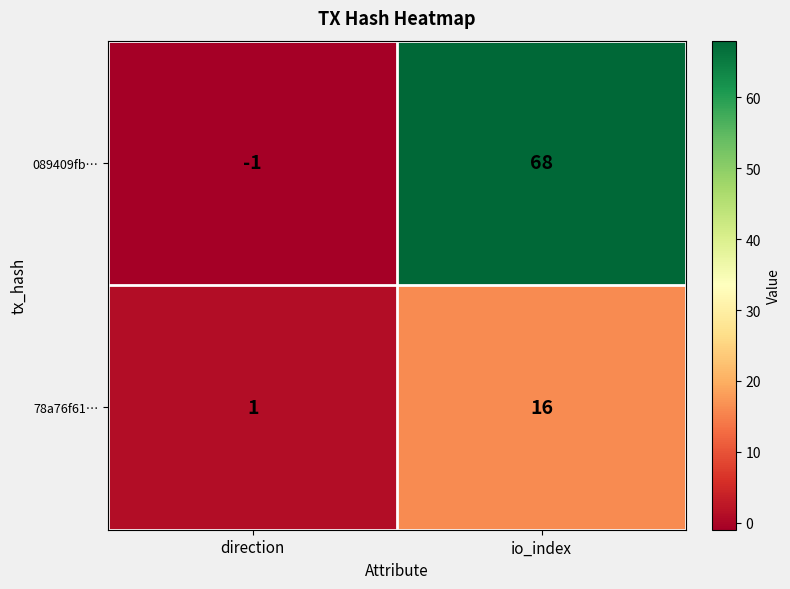

Rank the series by their average value, from highest to lowest.

089409fb…, 78a76f61…